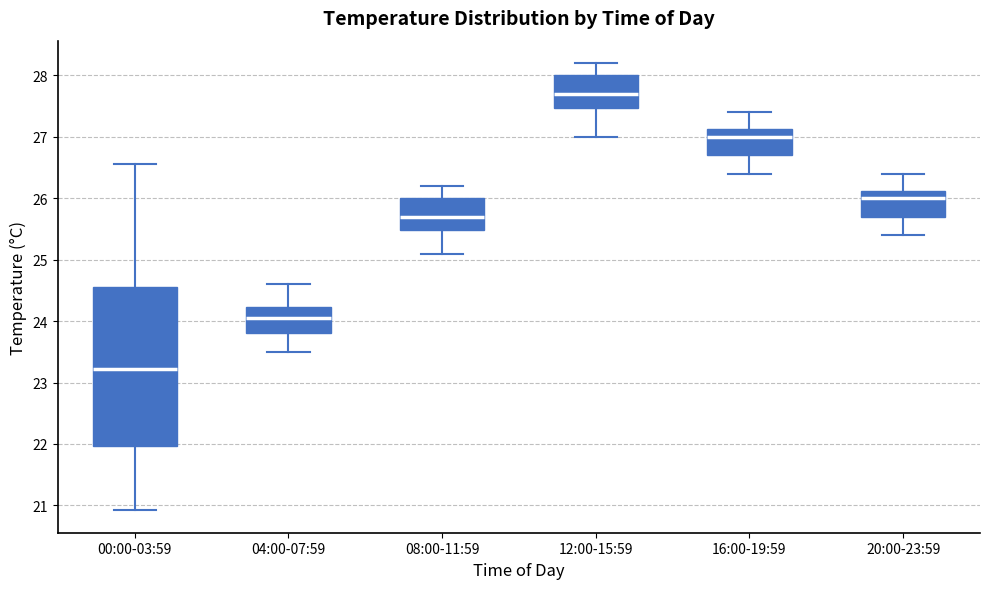

Comparing the boxes themselves (not the whiskers), which one is the tallest?

00:00-03:59